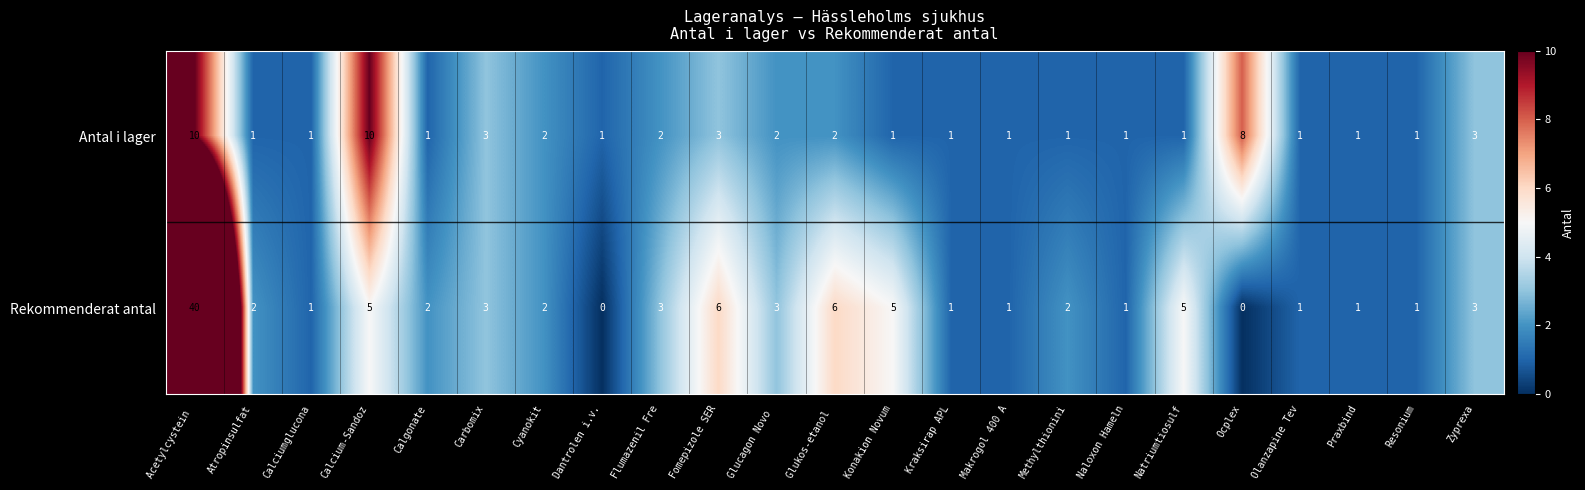

Between Calcium-Sandoz and Flumazenil Fre, which series saw the biggest shift?

Antal i lager